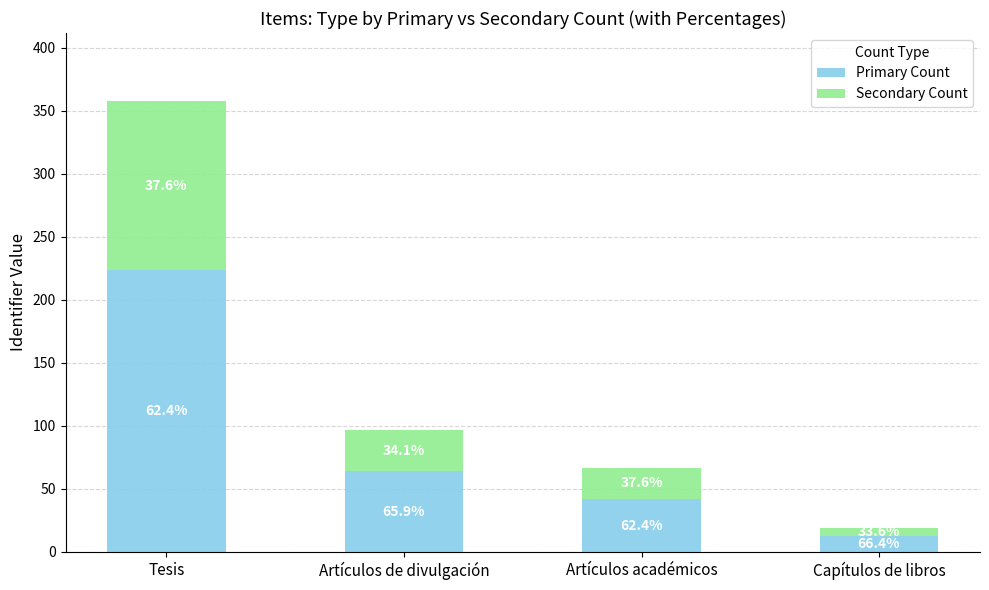

At which category is the sum across all series the highest?

Tesis